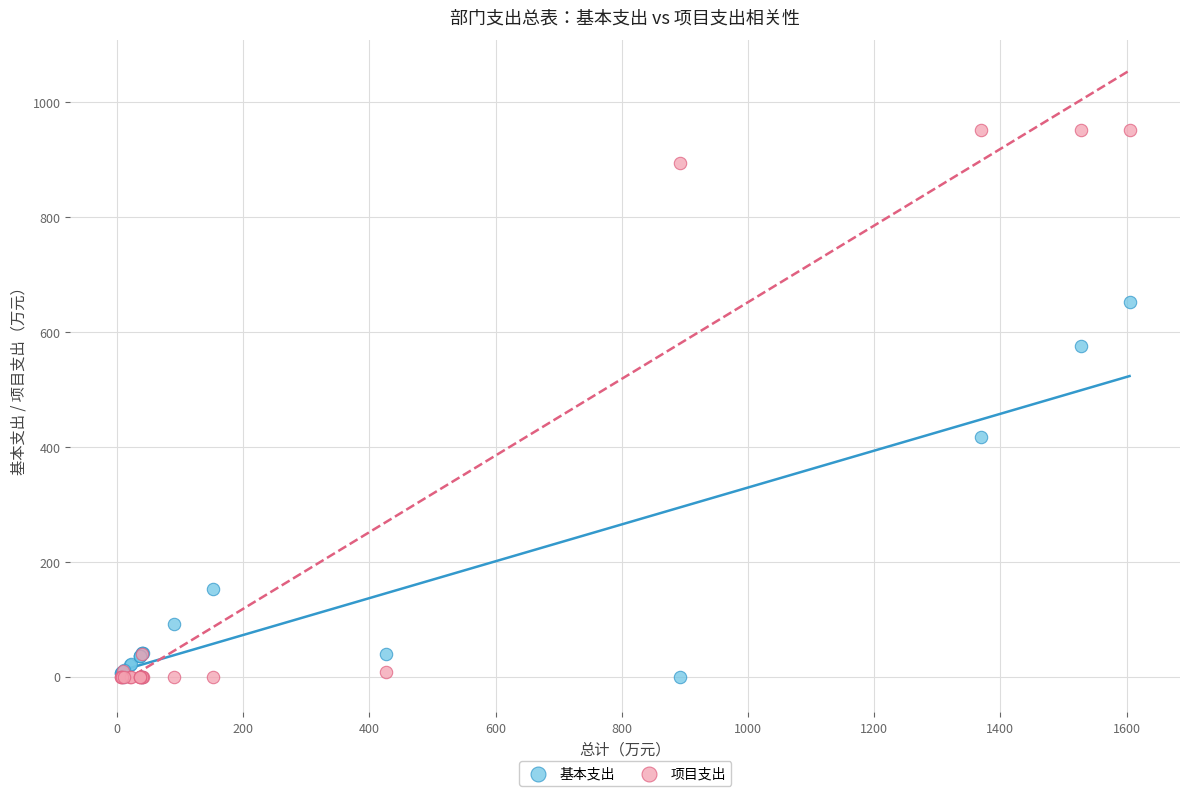

Across all series, what Y value is closest to 475?

417.0